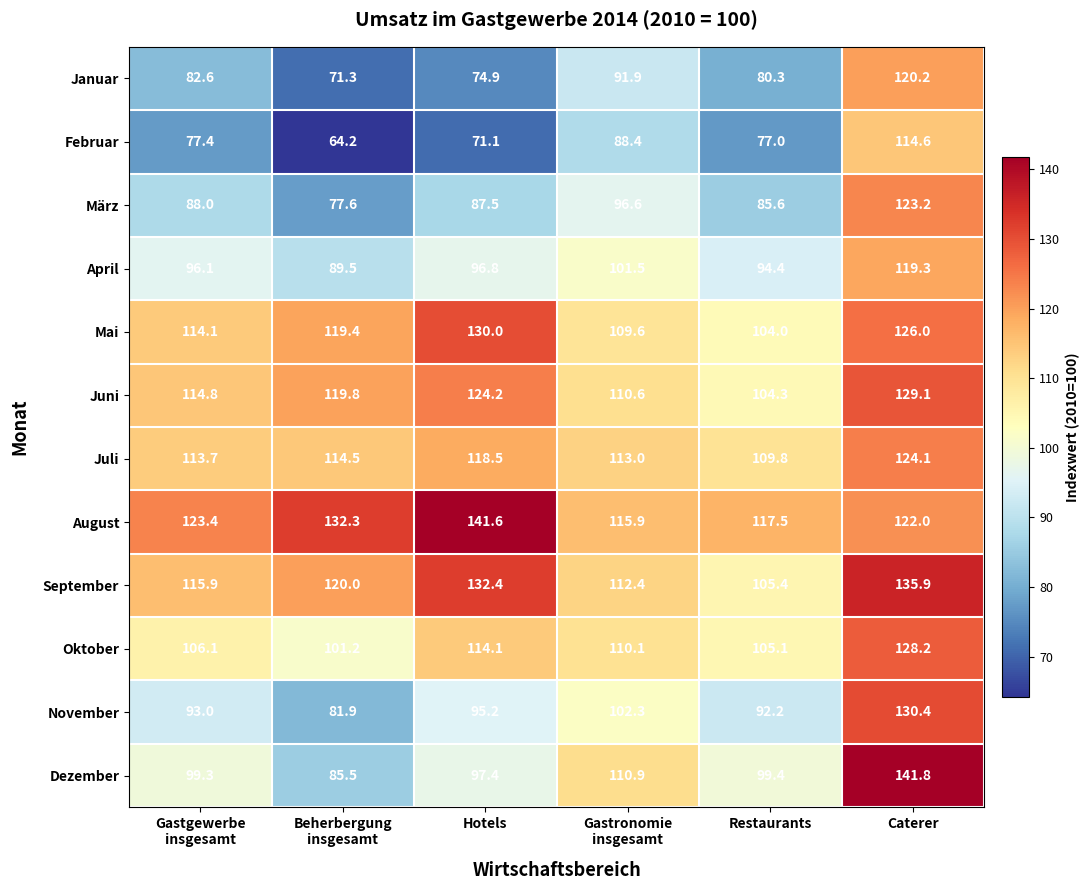

How many series are shown in this chart?

12